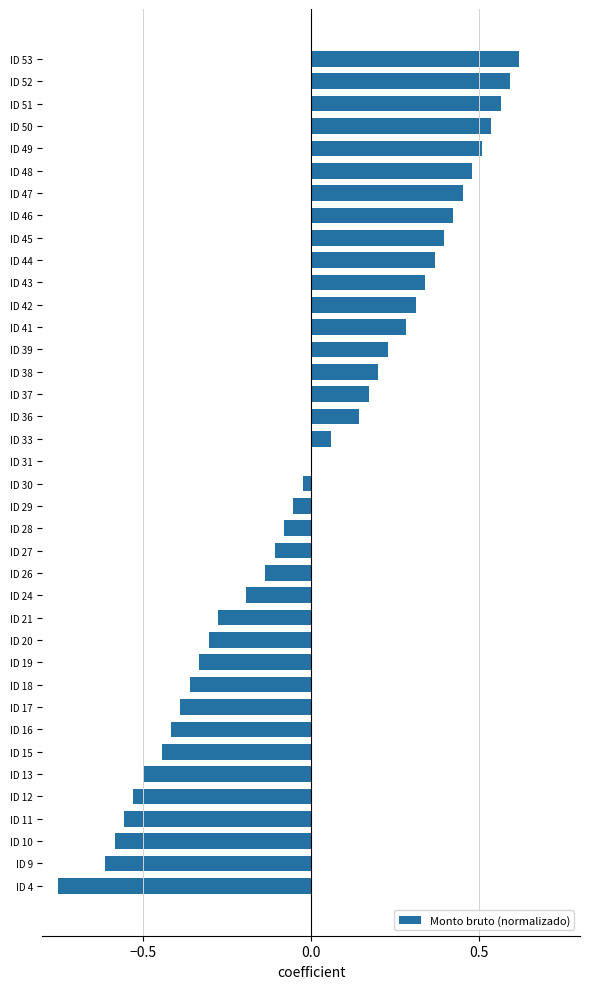

Between ID 43 and ID 19, which is larger?

ID 43